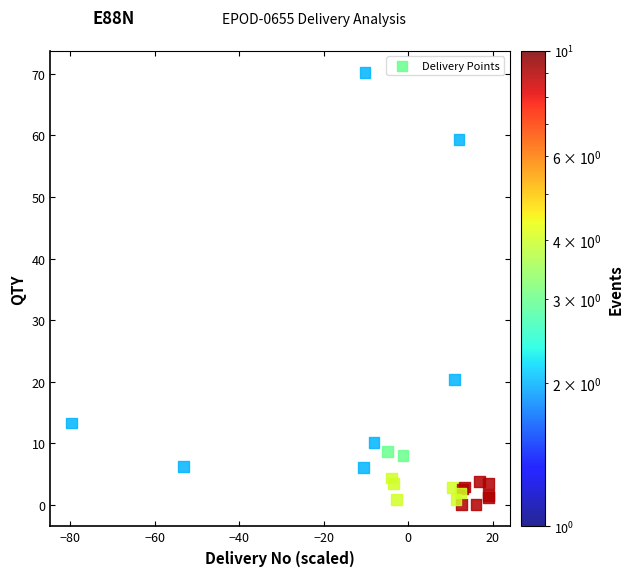

What Y value in the scatter plot is closest to 35?

20.4